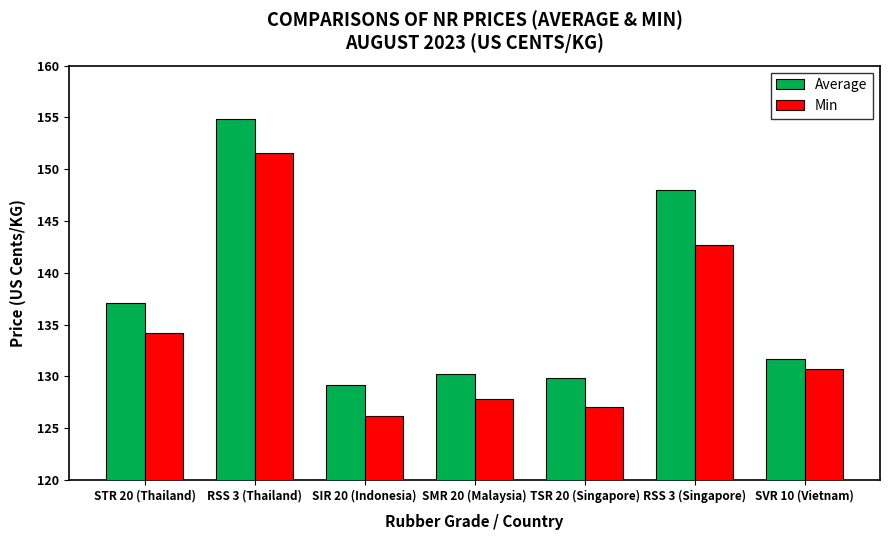

What is the smallest value displayed?

126.2